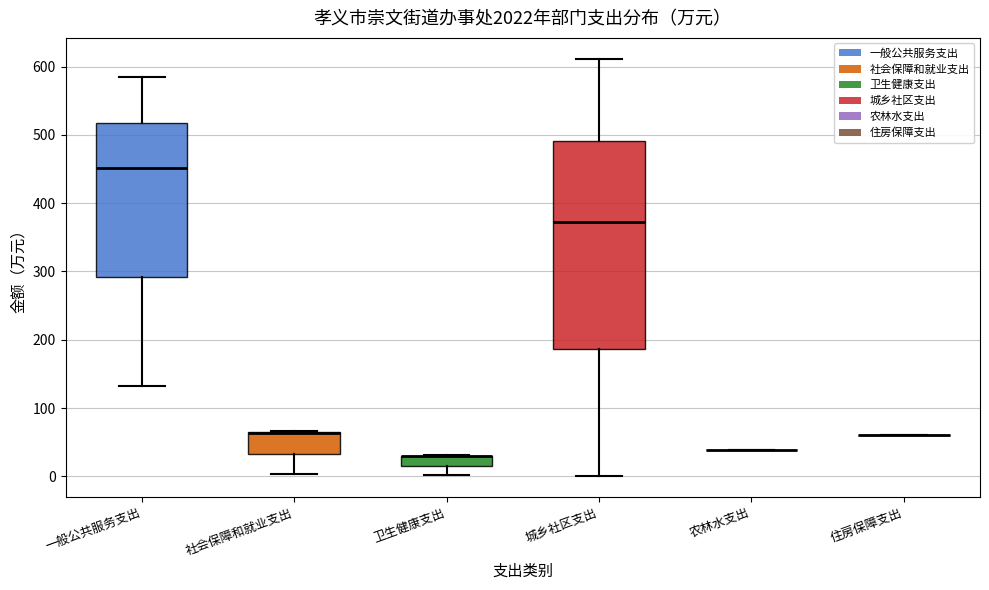

Which box is the tallest, from its lower edge to its upper edge?

城乡社区支出